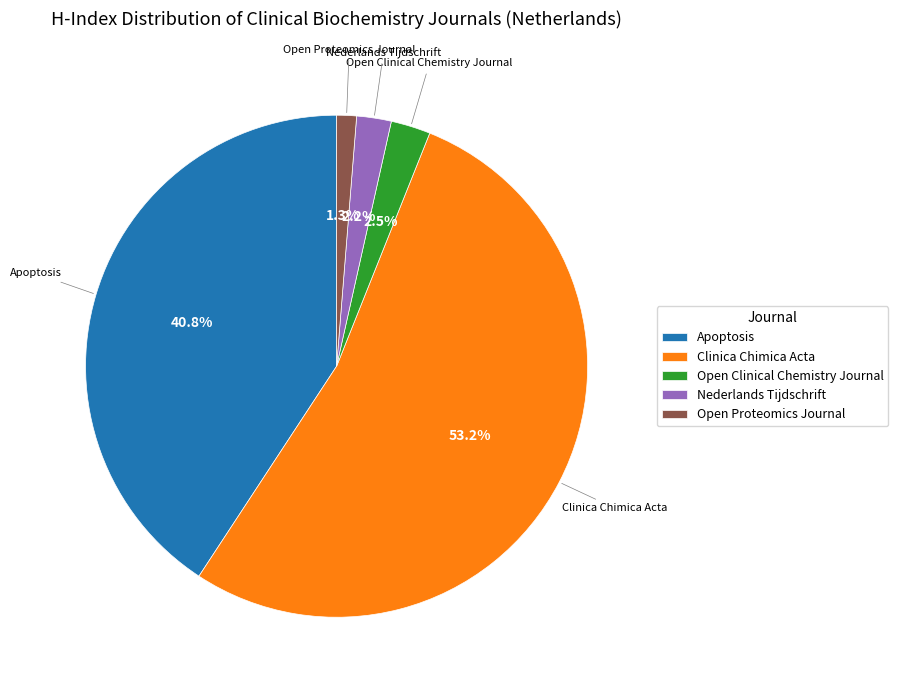

The Nederlands Tijdschrift slice represents 9% of the pie. True or false?

False